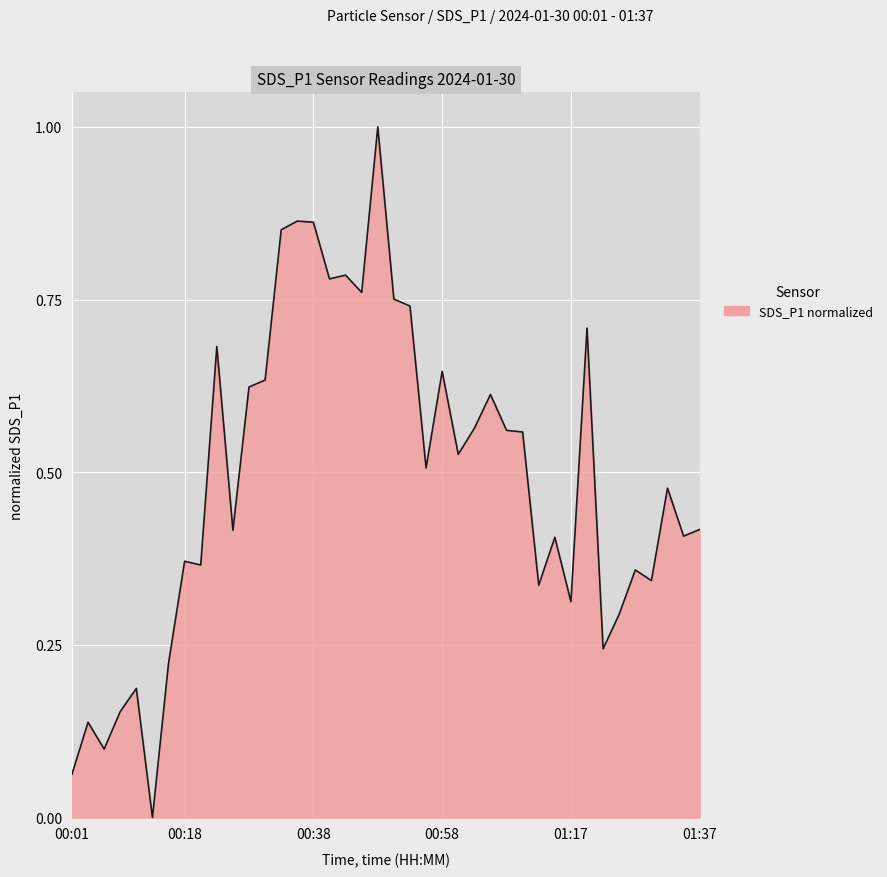

What is the greatest value displayed?

1.0